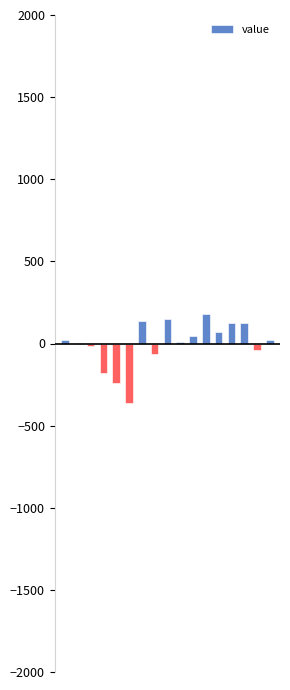

How many bars are there in total?

17